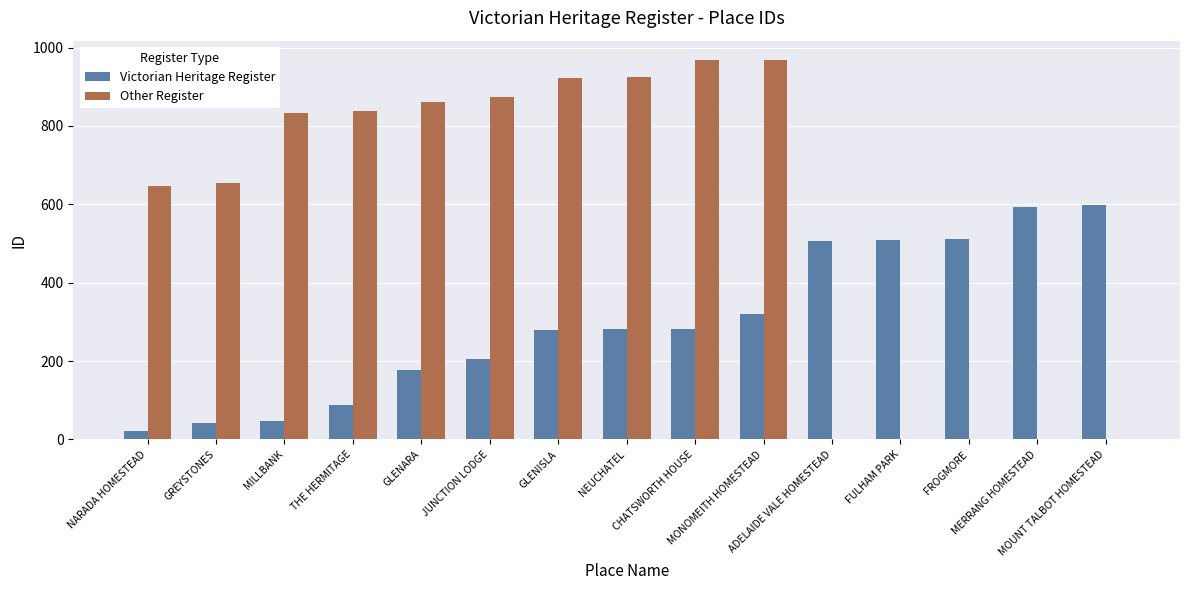

Is the value of Victorian Heritage Register at GLENARA greater than the value of Other Register at FULHAM PARK?

Yes